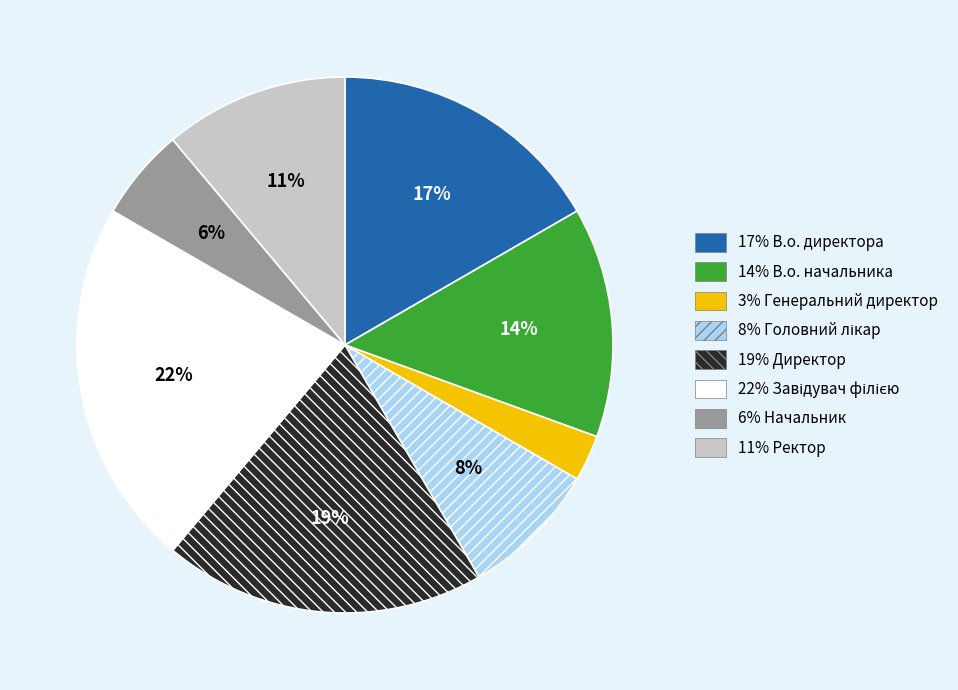

To the nearest percent, what is the difference between the largest and smallest slice percentages?

19%